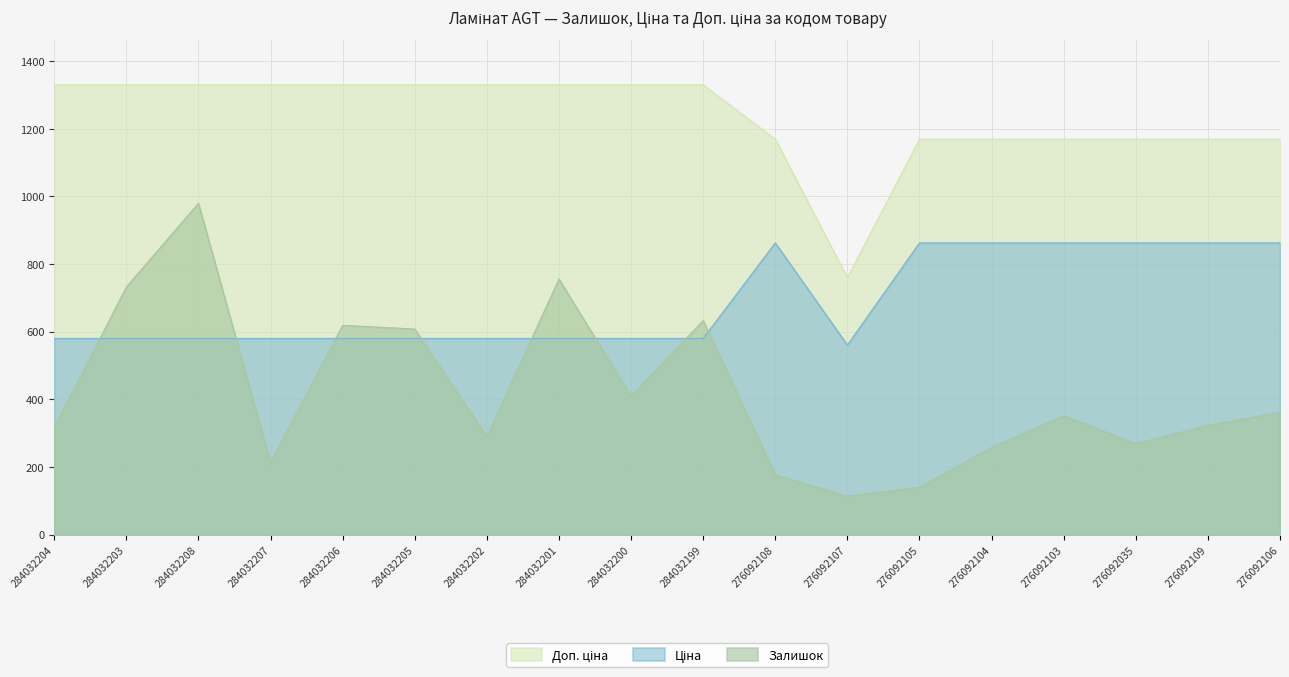

Where is the first local minimum for Доп. ціна?

276092107